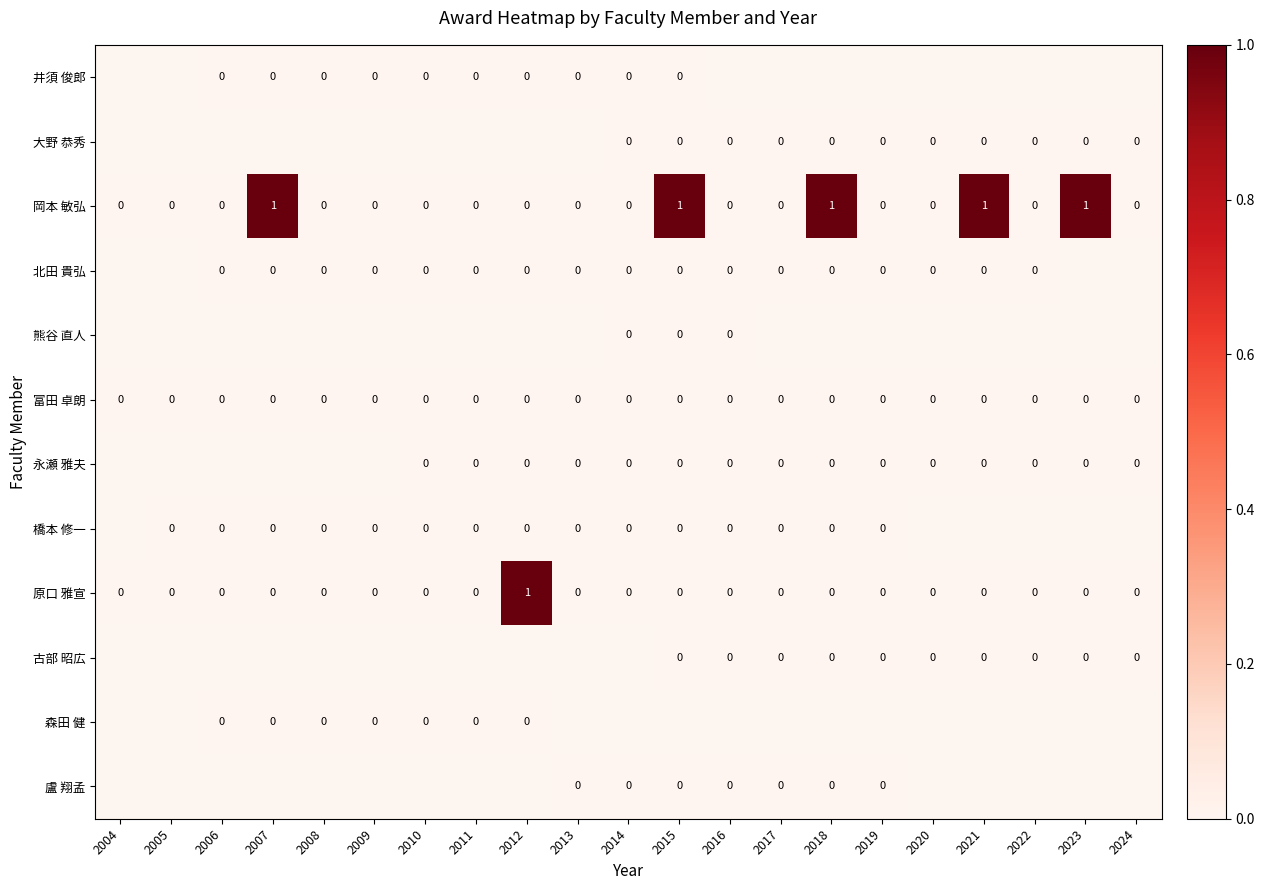

True or false: 岡本 敏弘 has a value of 0 at 2013.

True